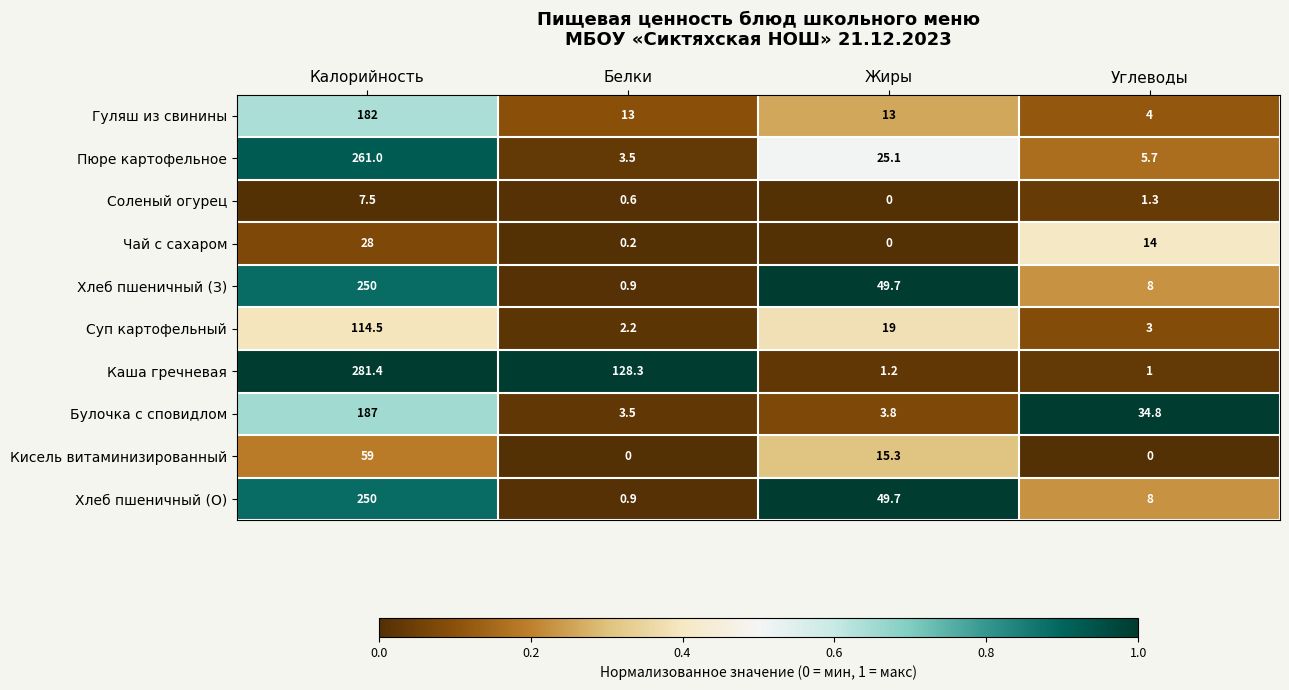

At which label is Соленый огурец closest to 3?

Углеводы